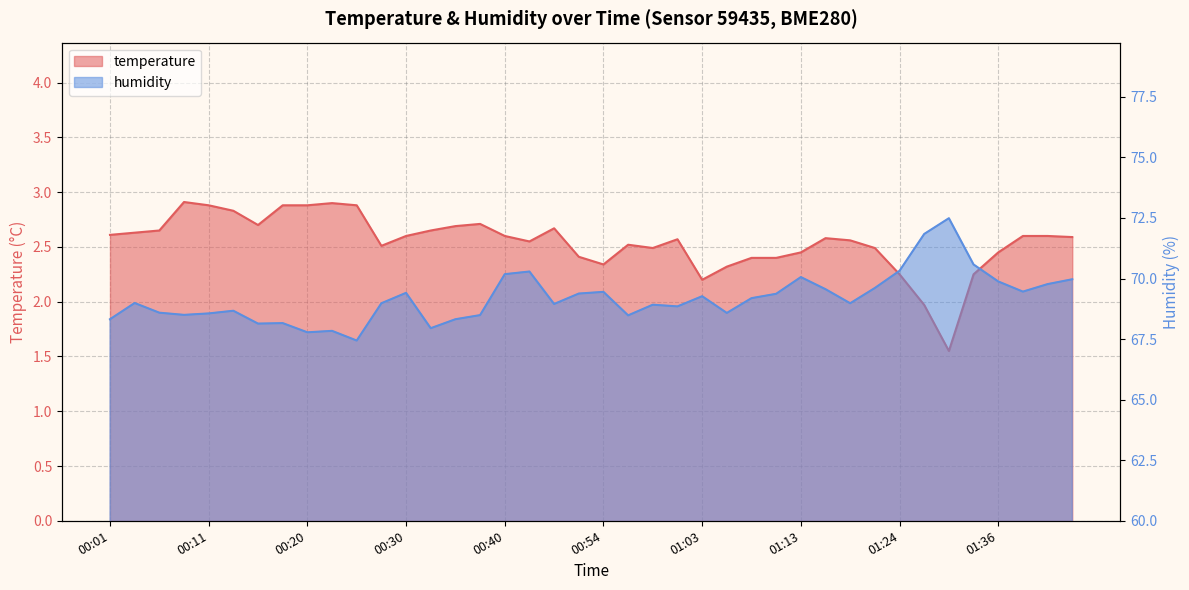

In temperature, how many points are lower than both neighbors (excluding endpoints)?

7